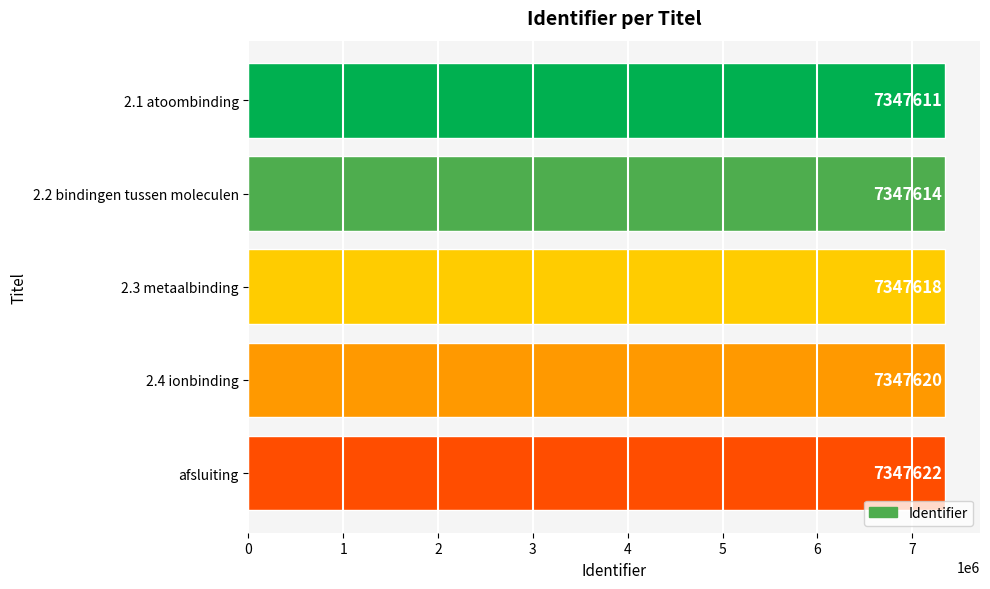

What is the change in value from 2.1 atoombinding to afsluiting?

+11